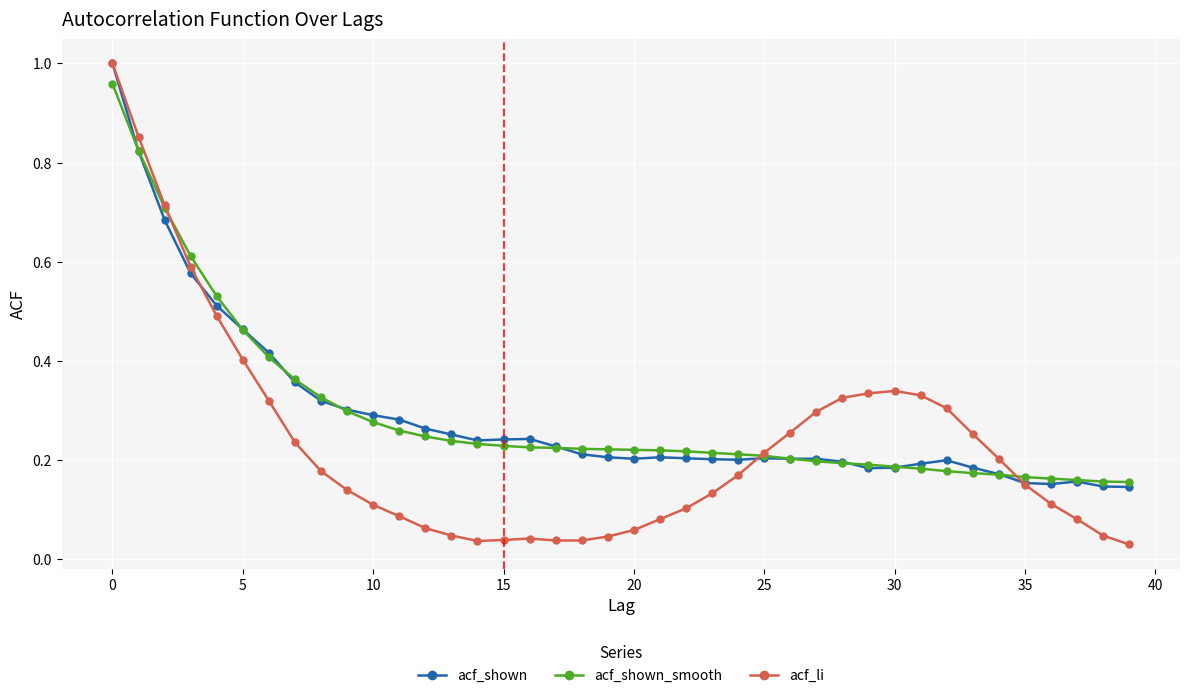

Does the chart have visible grid lines?

Yes